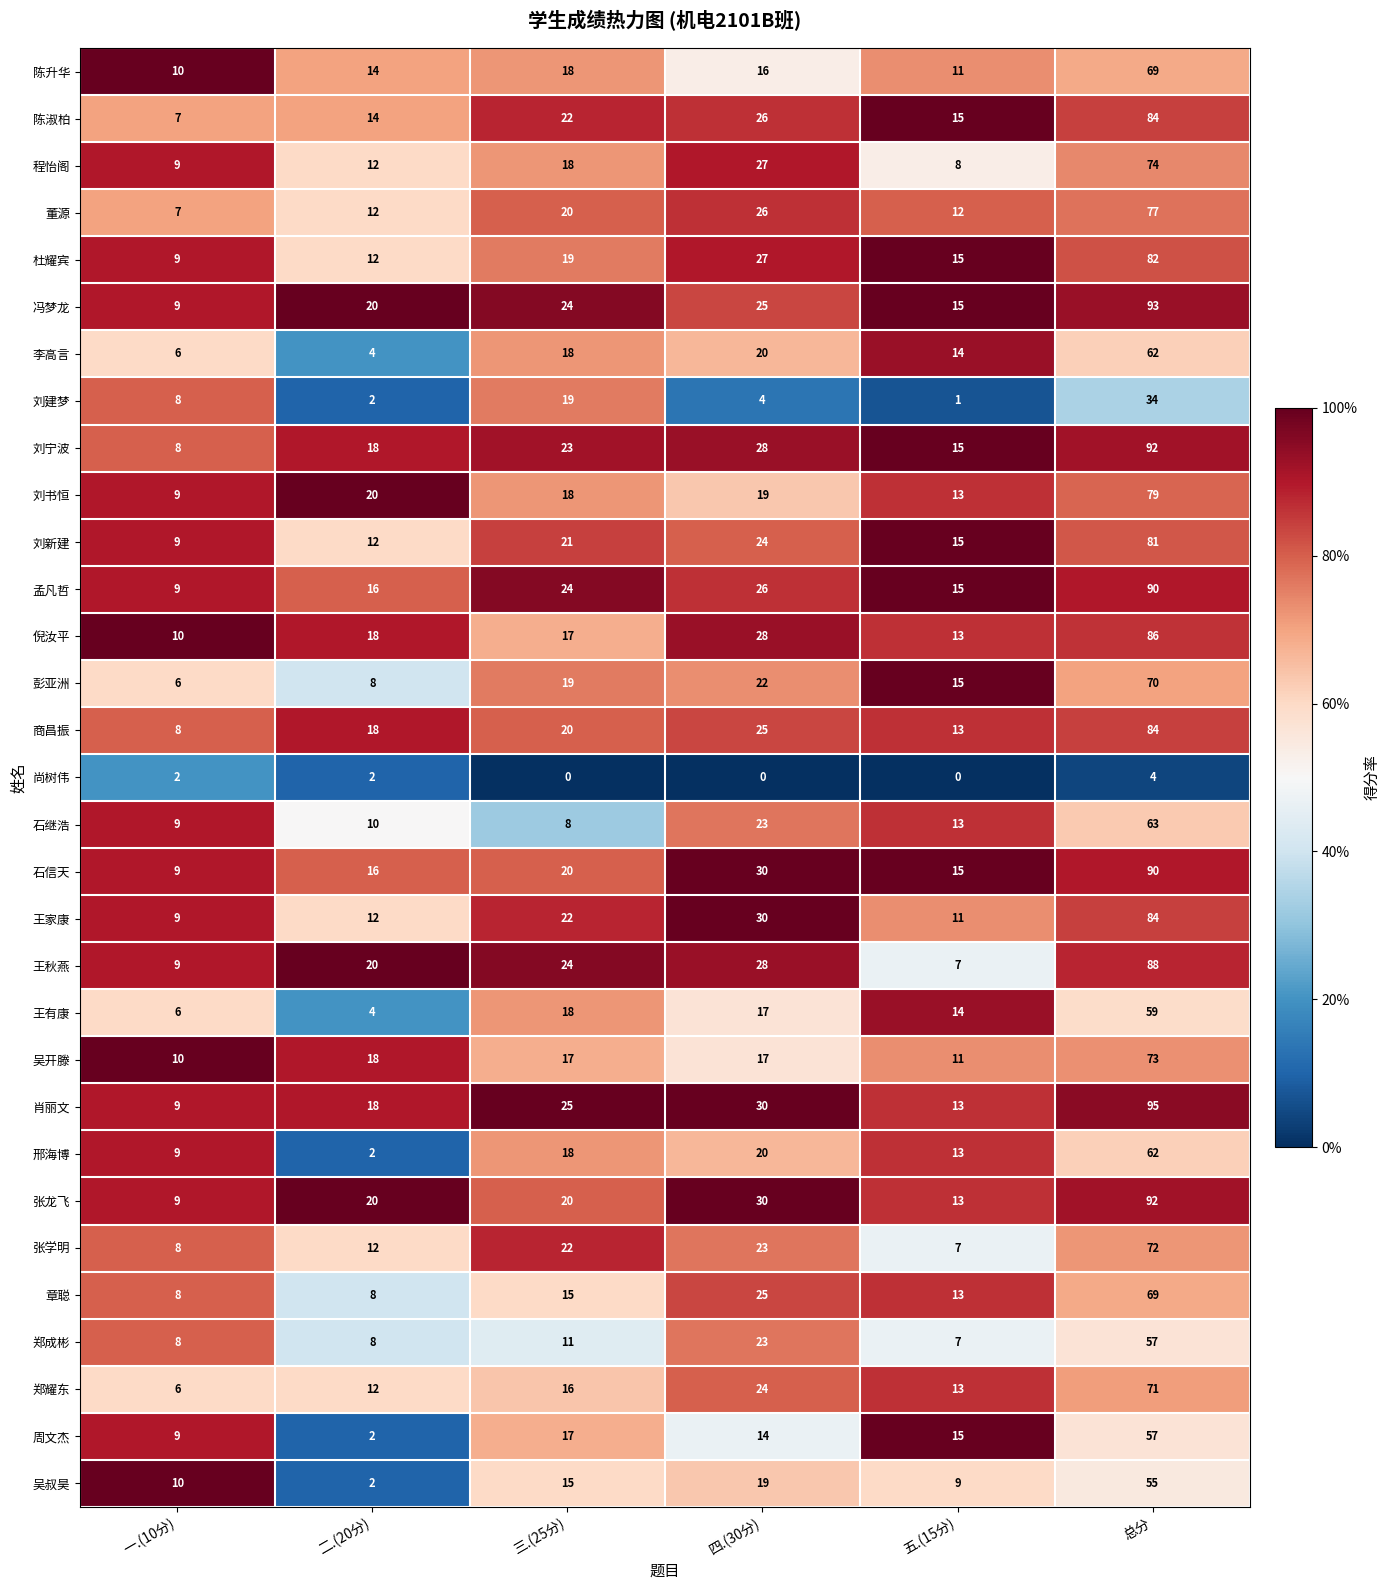

At which label is 彭亚洲 closest to 38?

四.(30分)